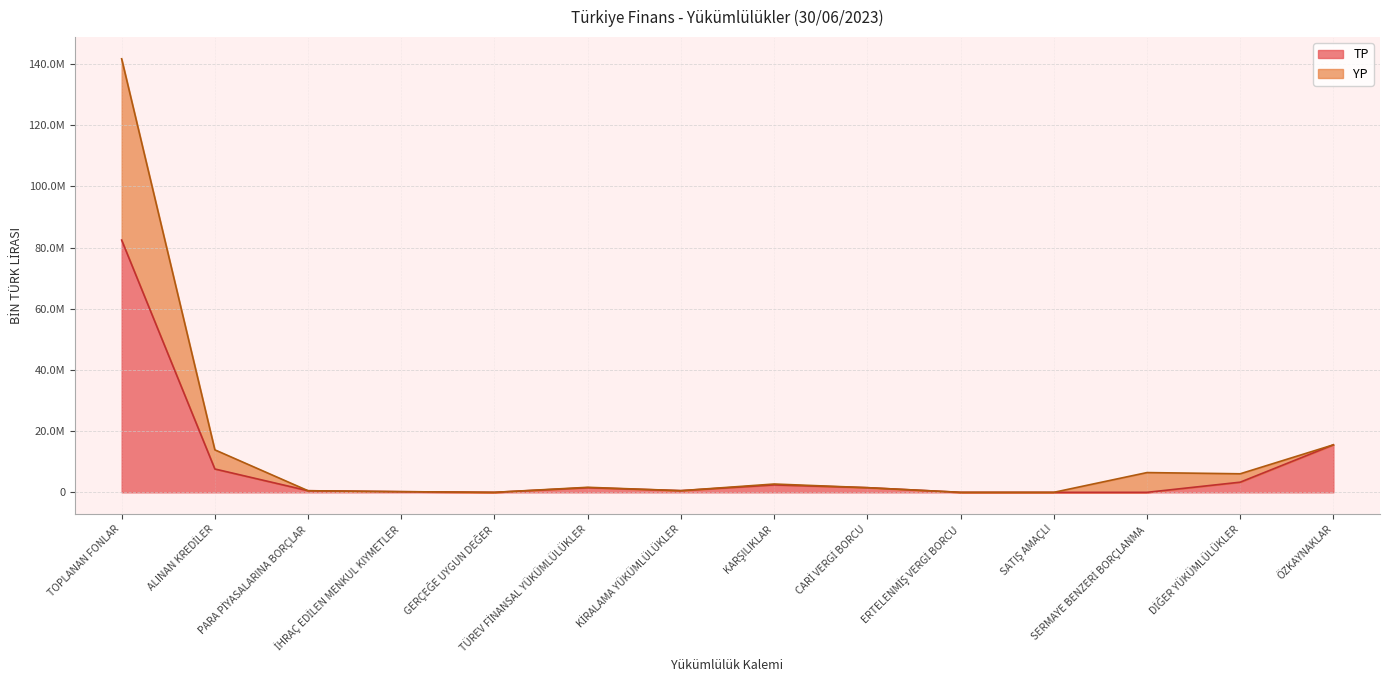

Is the value of YP at KİRALAMA YÜKÜMLÜLÜKLER greater than the value of TP at KİRALAMA YÜKÜMLÜLÜKLER?

Yes